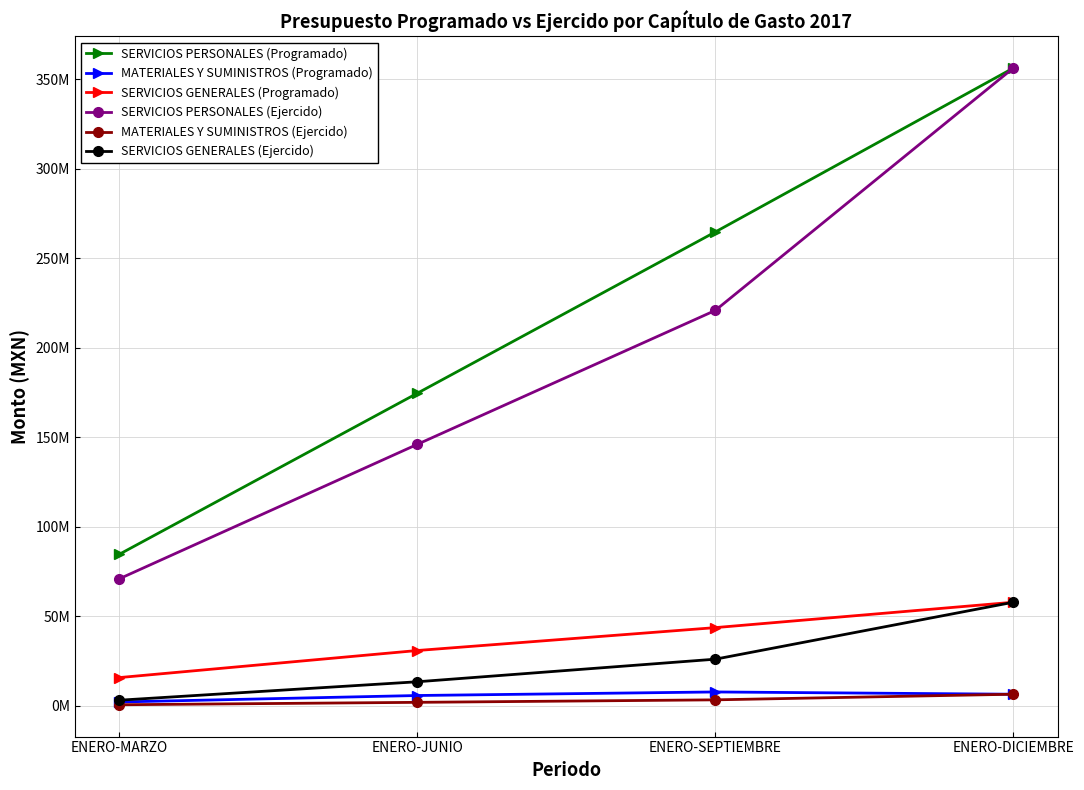

True or false: MATERIALES Y SUMINISTROS (Programado) and SERVICIOS PERSONALES (Programado) intersect in this chart.

False